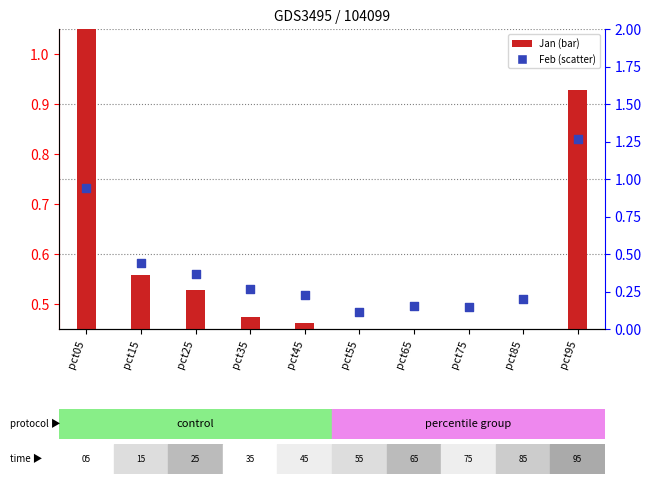

At how many categories does at least one series exceed 1?

2